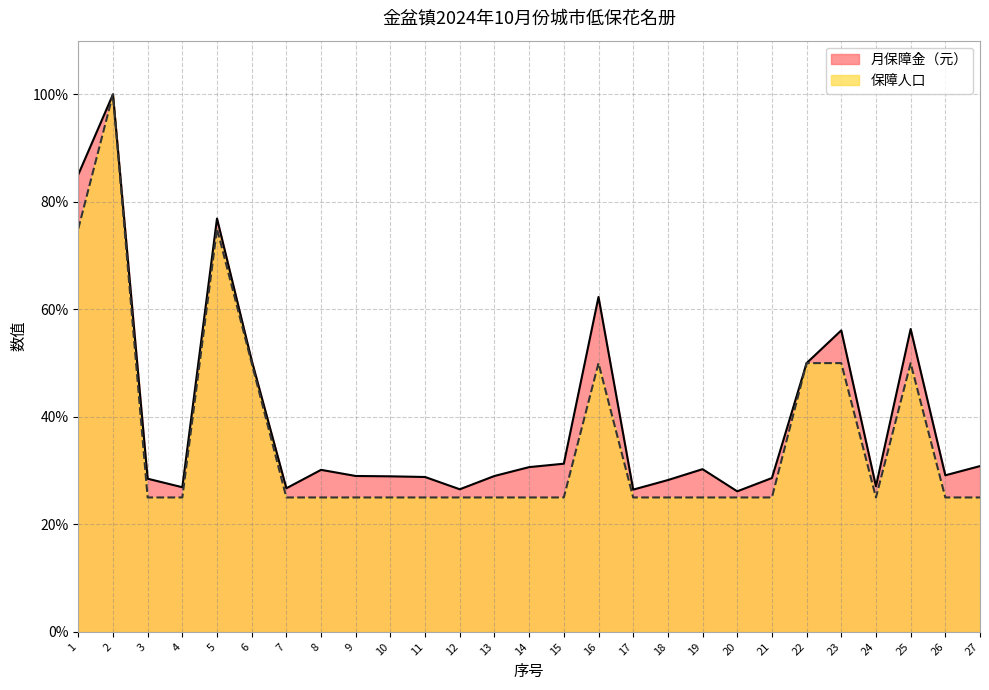

At 23, list the series in order from smallest to largest.

保障人口, 月保障金（元）